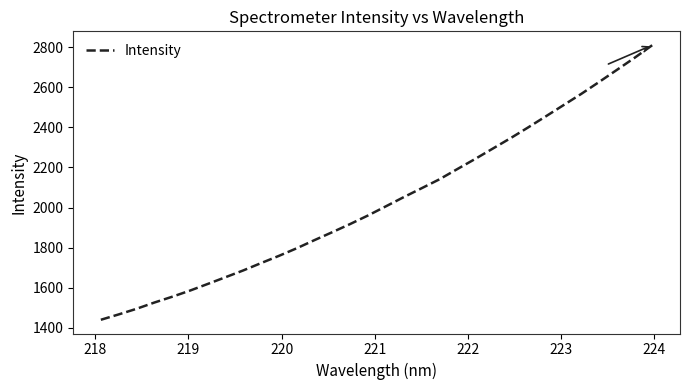

How many lines are shown in the chart?

1